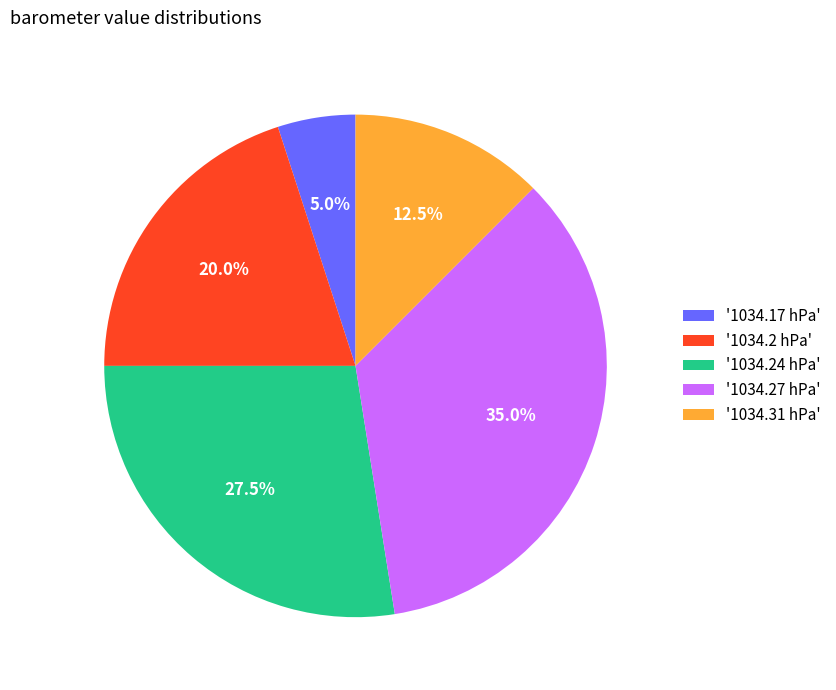

What percentage do '1034.17 hPa' and '1034.31 hPa' together represent?

17.5%